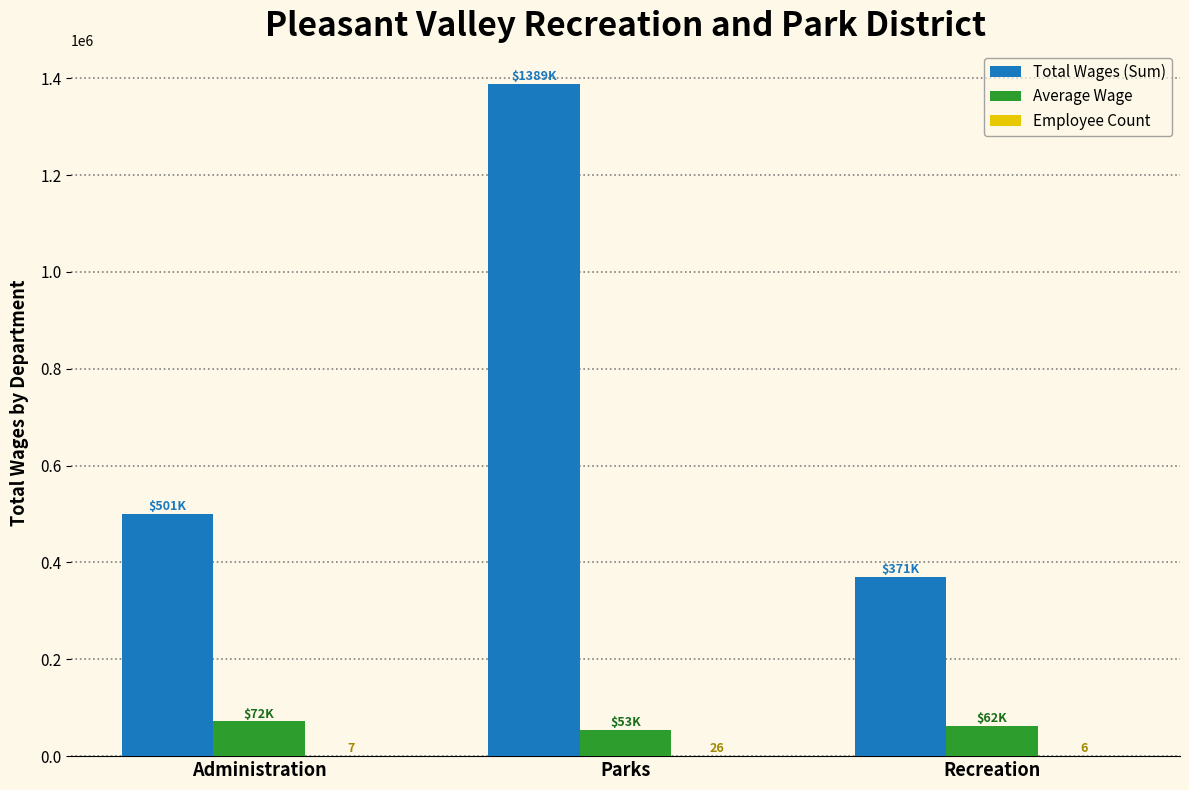

Count the number of data series in this chart.

3